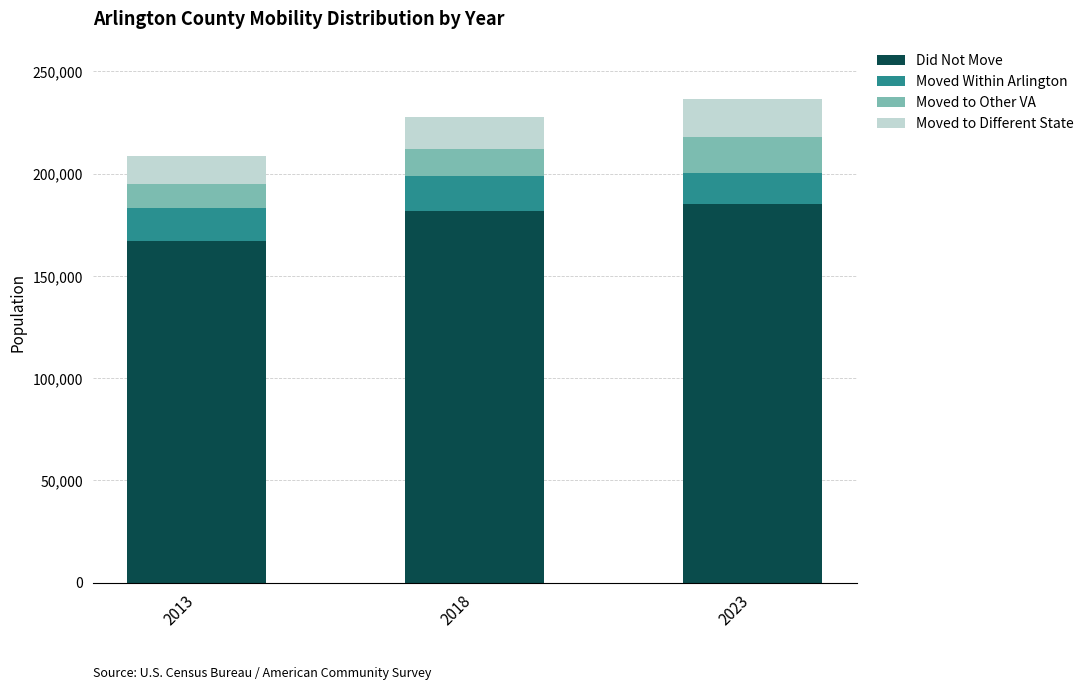

What is the total value across all series at 2018?

227576